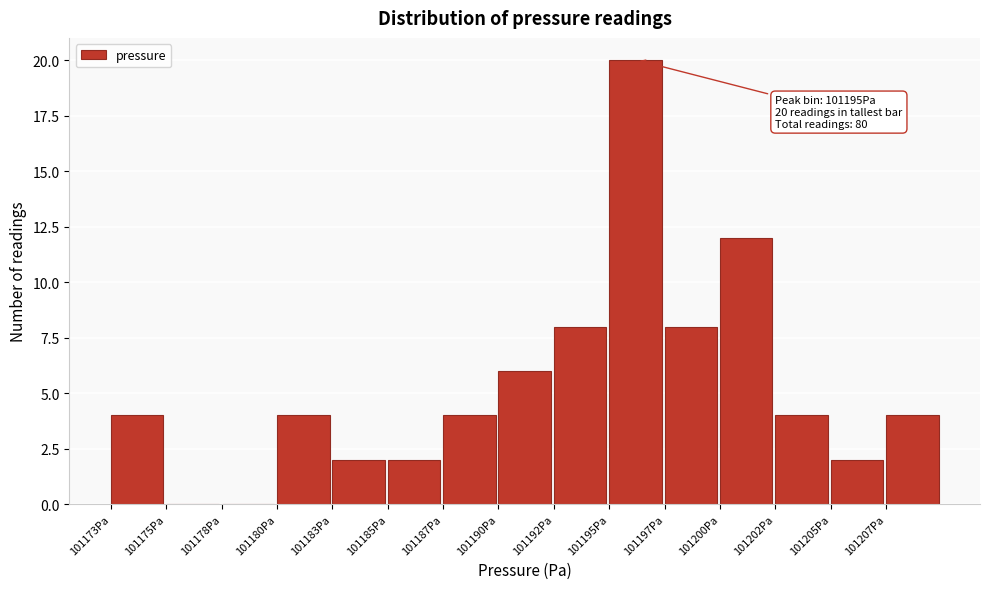

Reading left to right, extract all data points from this chart.

101173Pa=4	101175Pa=0	101178Pa=0	101180Pa=4	101183Pa=2	101185Pa=2	101187Pa=4	101190Pa=6	101192Pa=8	101195Pa=20	101197Pa=8	101200Pa=12	101202Pa=4	101205Pa=2	101207Pa=4